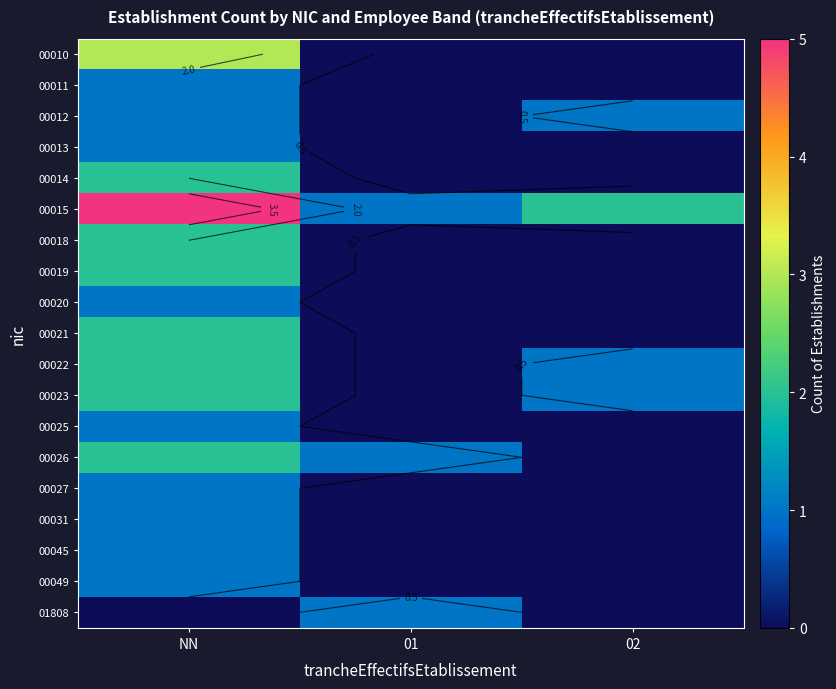

The 00021 series shows 0 at 02. True or false?

True